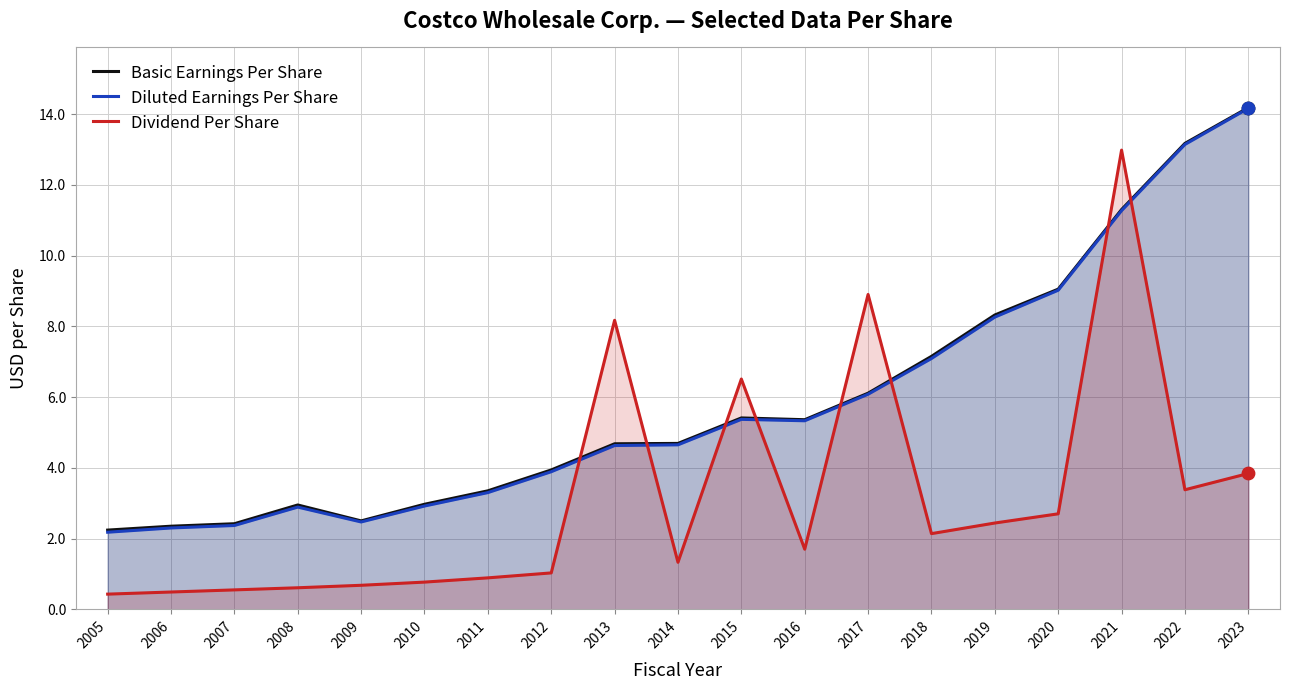

Is the value of Diluted Earnings Per Share at 2009 greater than the value of Dividend Per Share at 2016?

Yes